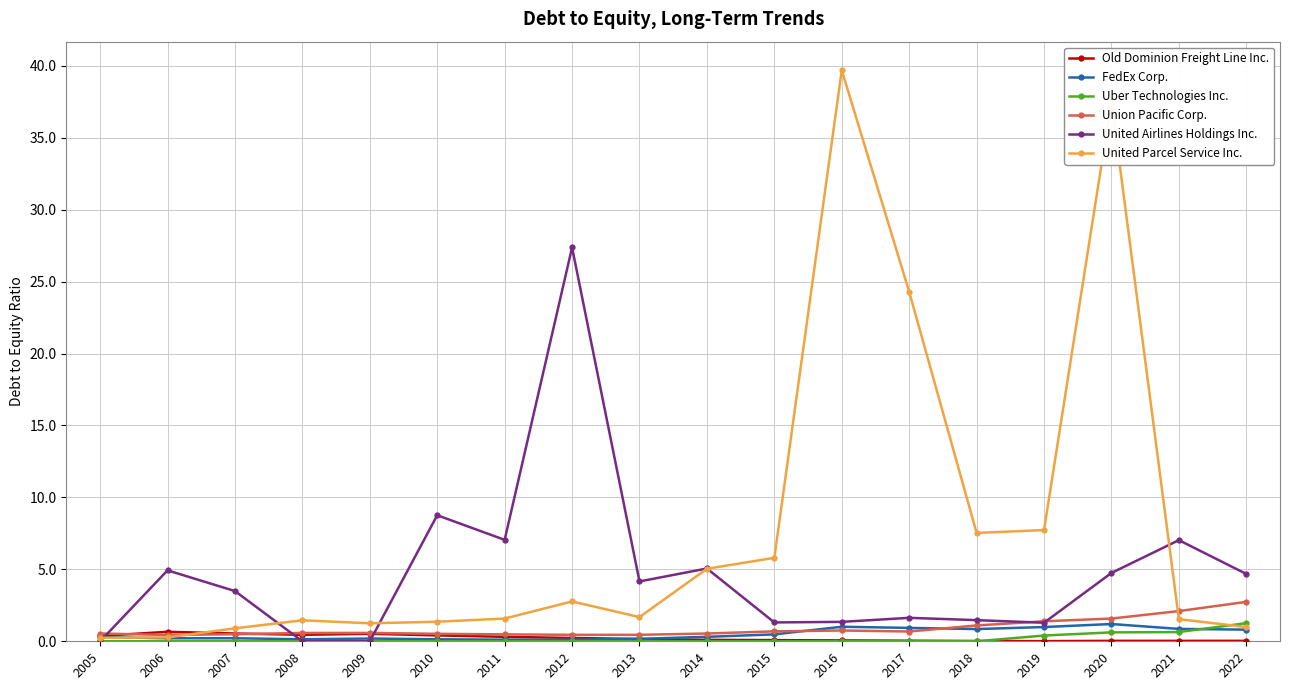

Which series changed the most between 2012 and 2013?

United Airlines Holdings Inc.